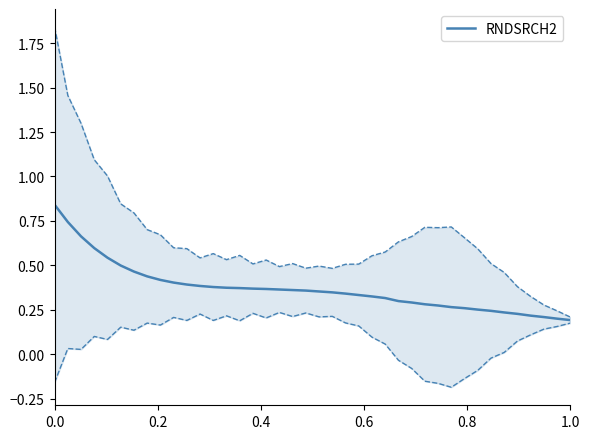

How many data points does each series have?

40